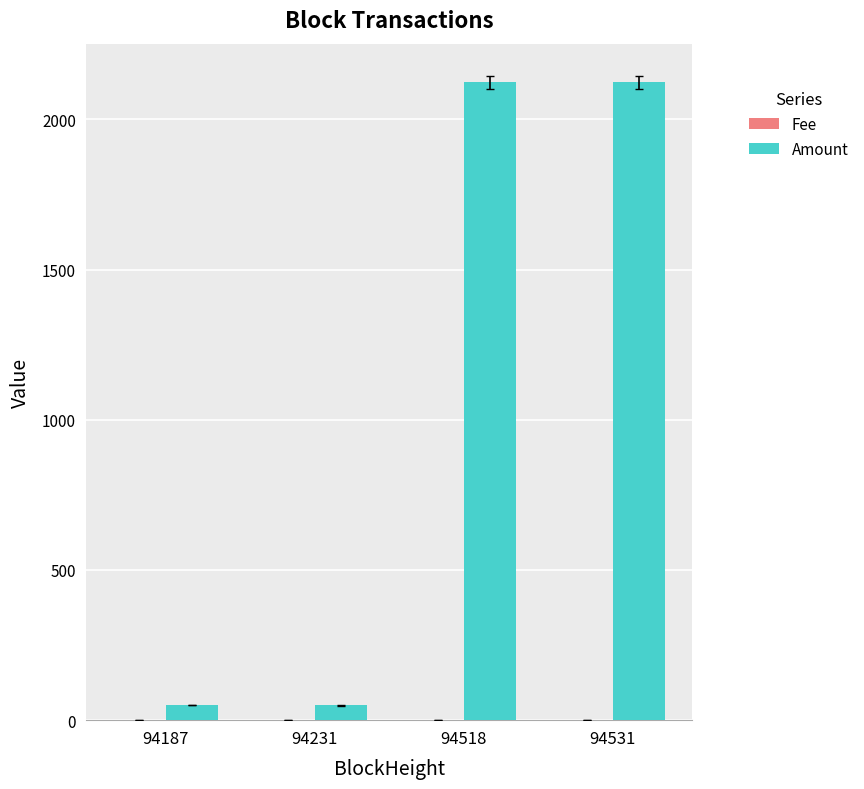

What is the sum of all Amount values?

4346.8